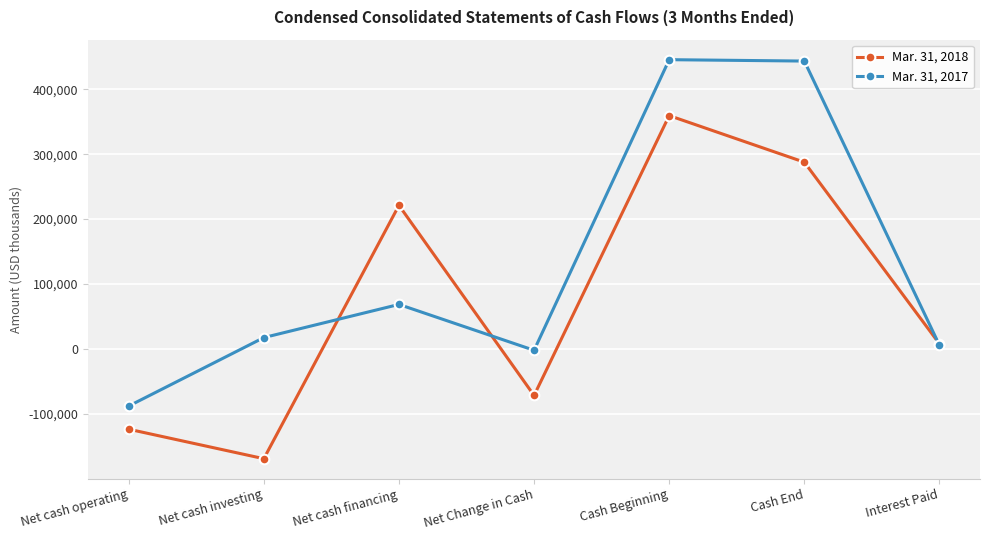

Count the number of categories in the chart.

7